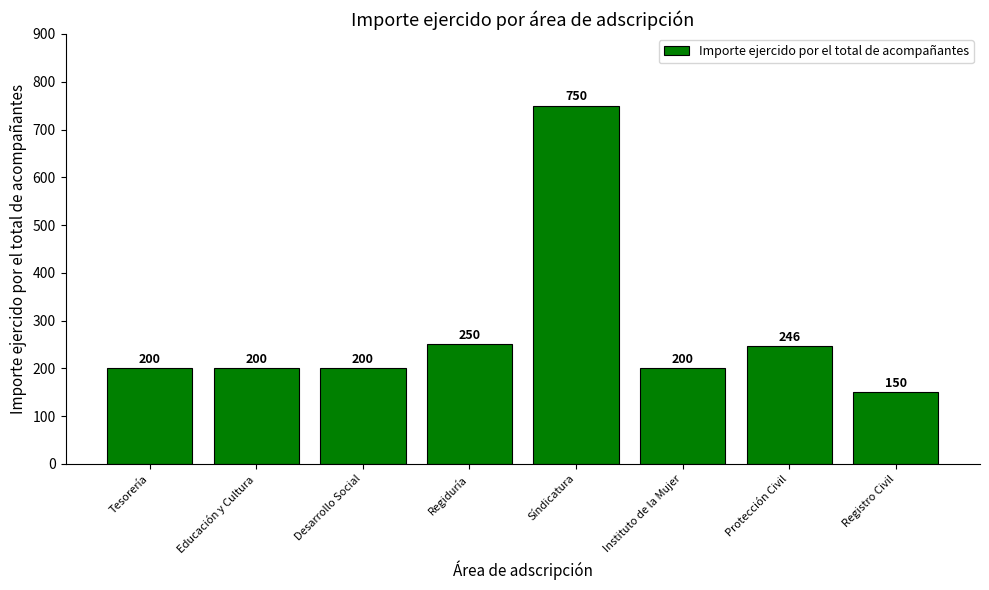

True or false: the data shows 96 at Instituto de la Mujer.

False